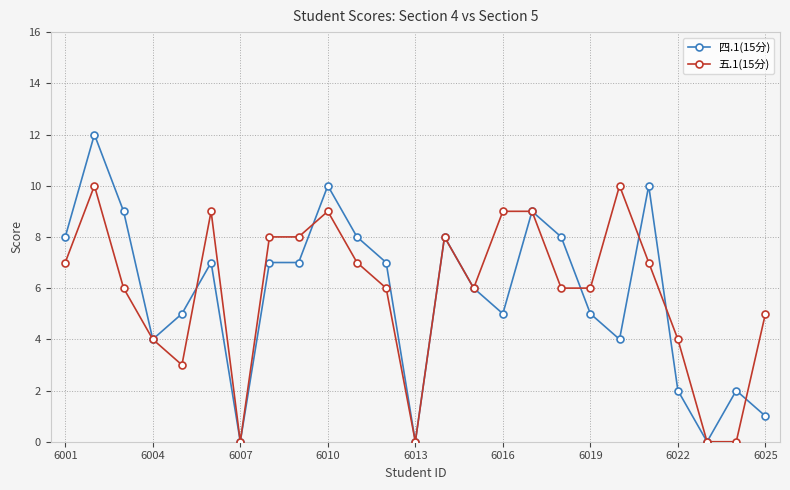

What are all the series names shown in the legend?

四.1(15分), 五.1(15分)